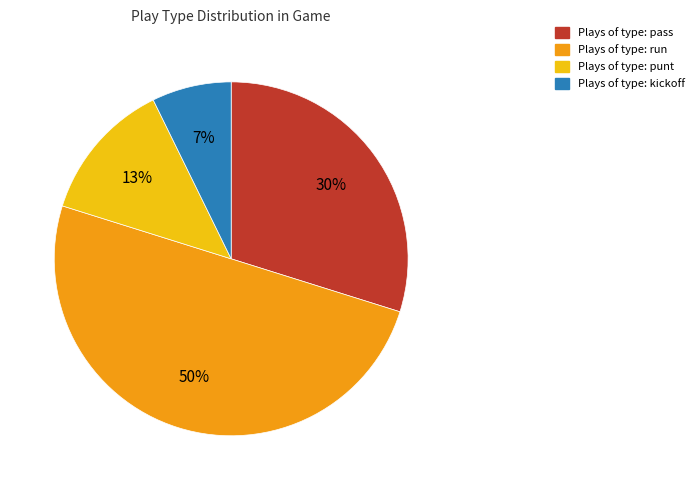

To the nearest percent, what is the average slice percentage?

25%